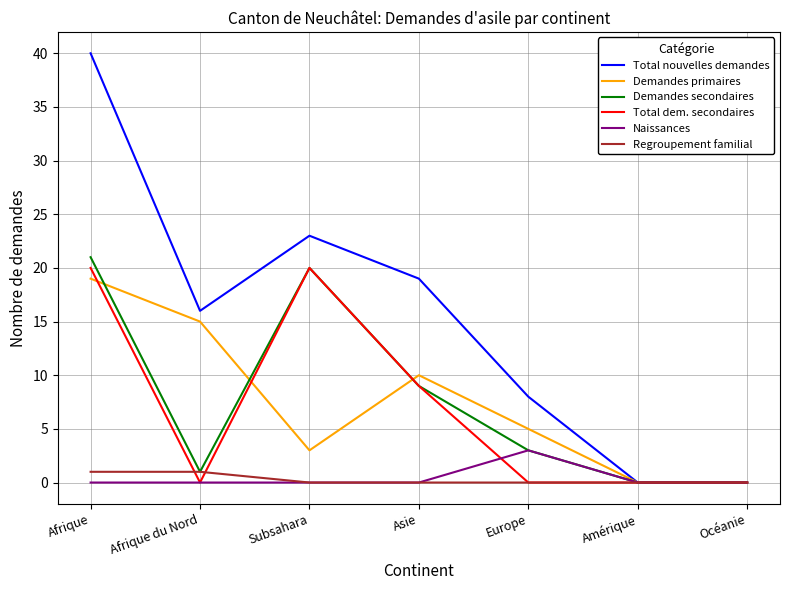

List the series in order of their peak value, lowest first.

Regroupement familial, Naissances, Demandes primaires, Total dem. secondaires, Demandes secondaires, Total nouvelles demandes